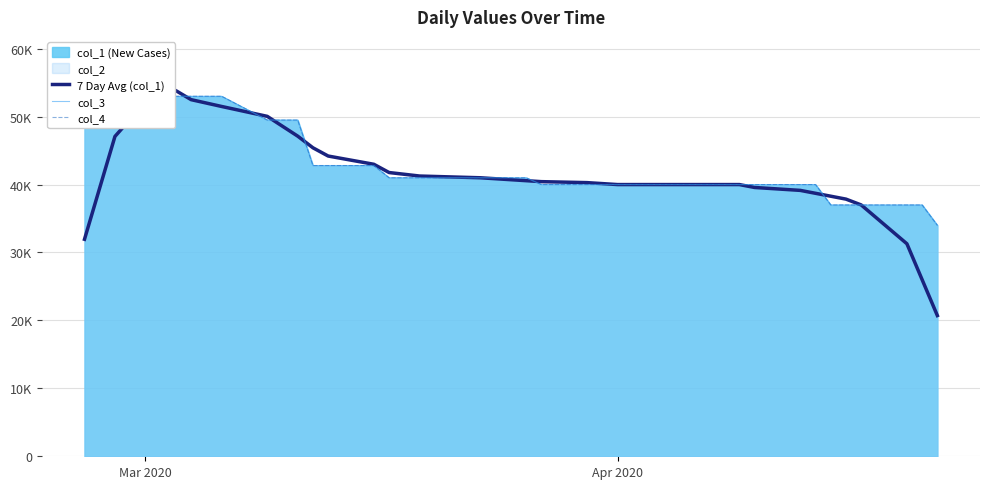

What is the maximum value for col_4?

58800.0